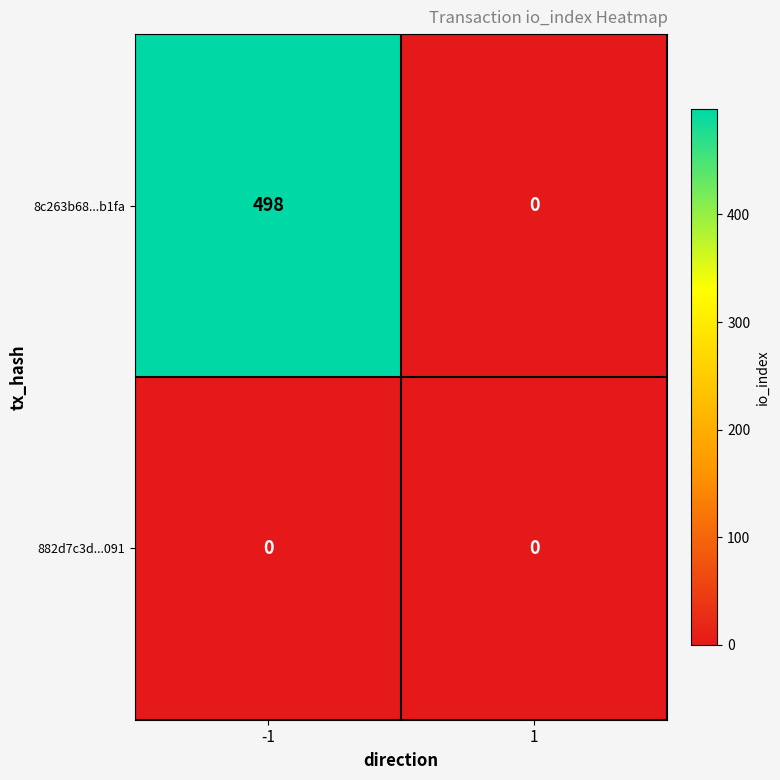

Rank the series by their average value, from highest to lowest.

8c263b68...b1fa, 882d7c3d...091